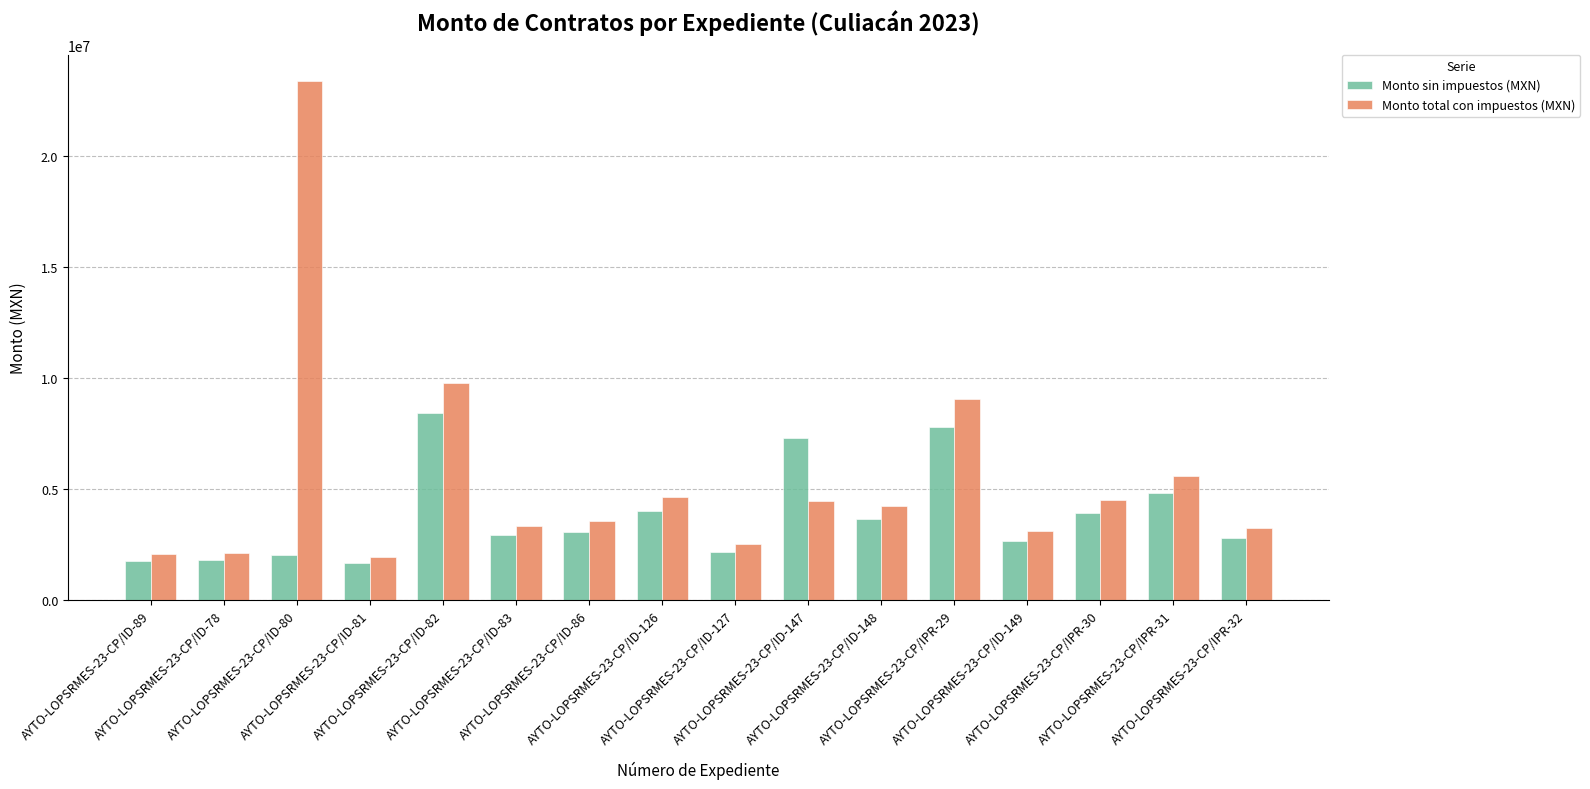

What value does the Monto sin impuestos (MXN) series have at AYTO-LOPSRMES-23-CP/ID-126?

4015731.8